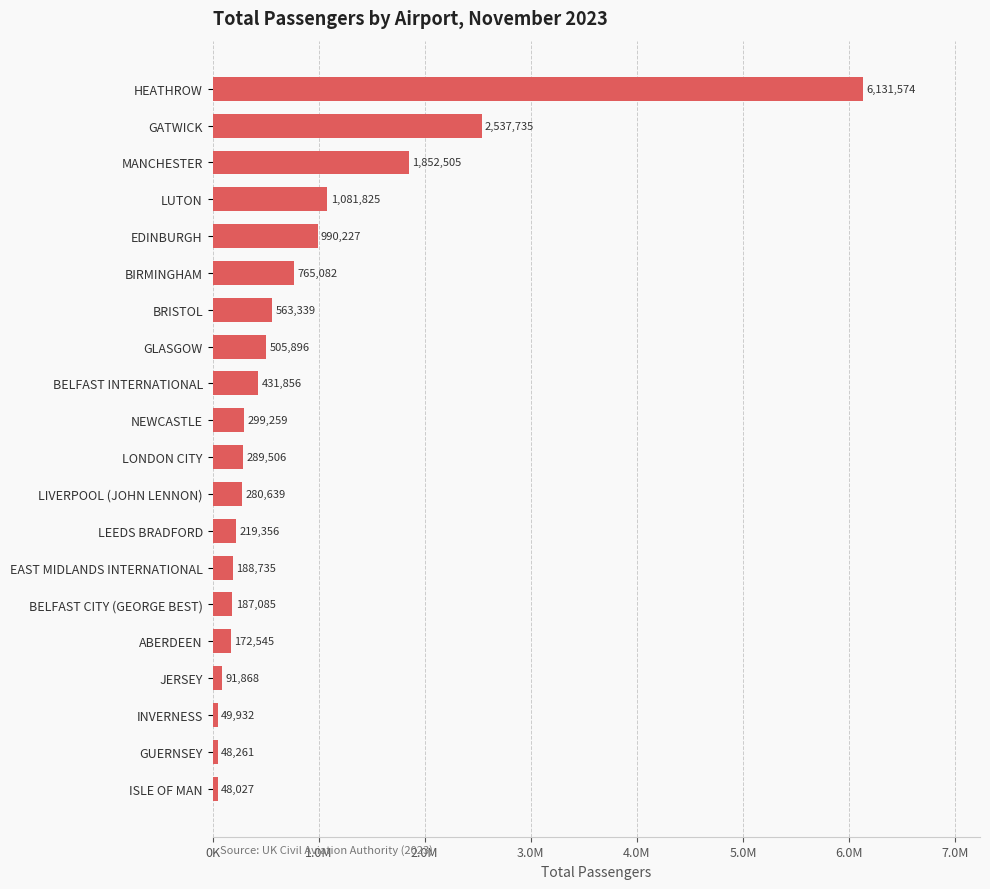

Are the bars horizontal?

Yes